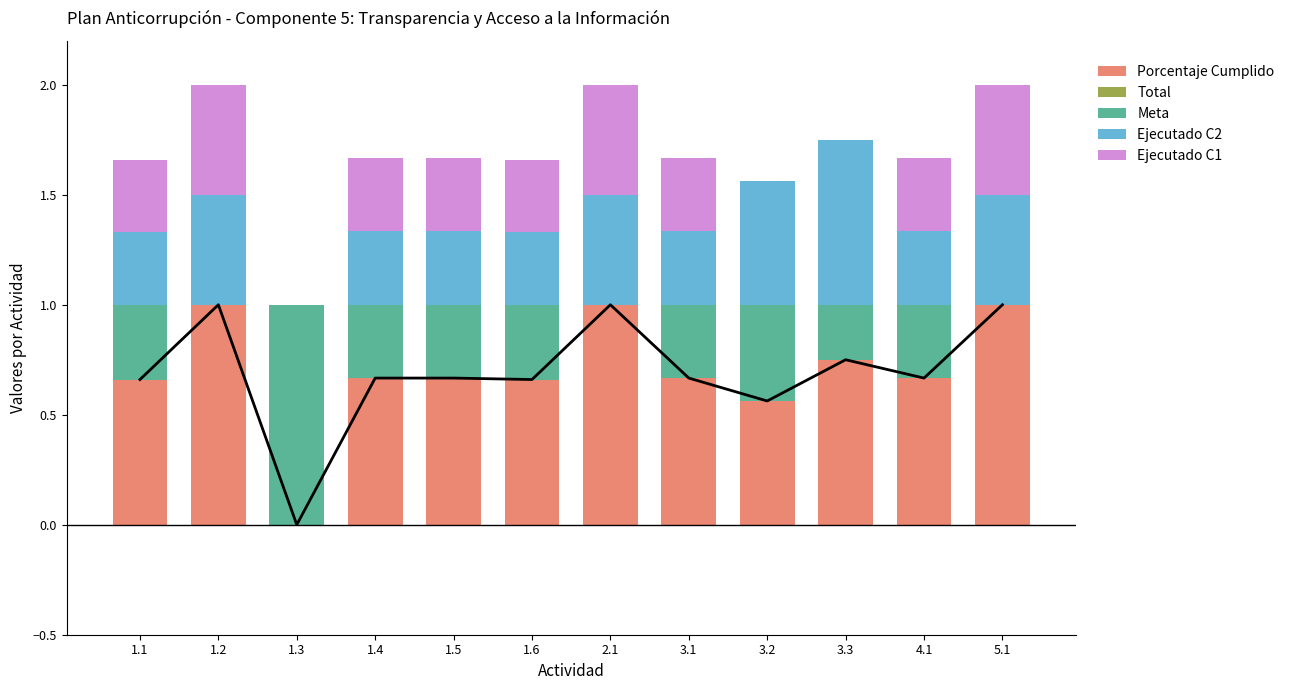

At which category is the sum across all series the highest?

1.2